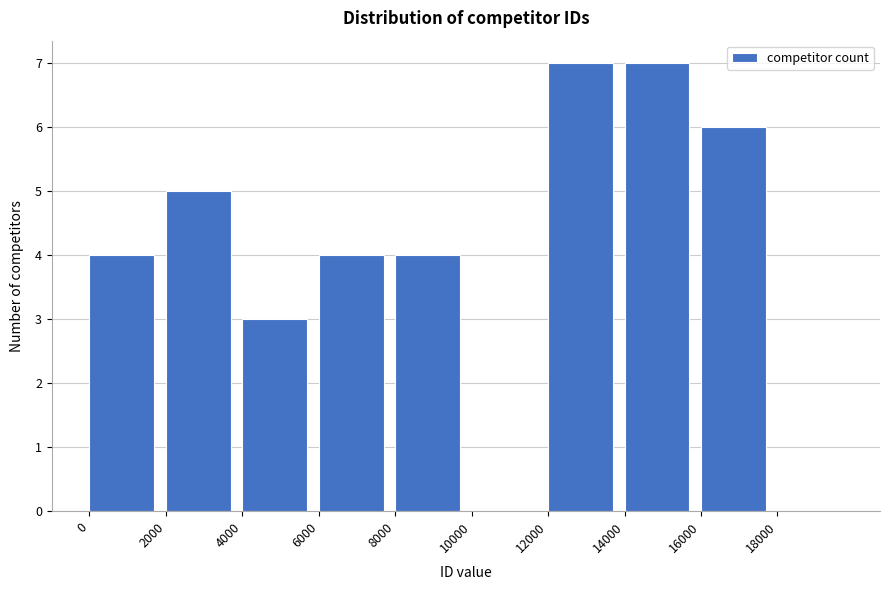

Reading left to right, list every bar in this chart as the range it spans on the x-axis followed by its height. The values are not printed on the chart, so give them approximately, as read against the axis.

0 to 2000: 4
2000 to 4000: 5
4000 to 6000: 3
6000 to 8000: 4
8000 to 10000: 4
10000 to 12000: 0
12000 to 14000: 7
14000 to 16000: 7
16000 to 18000: 6
18000 to 20000: 0